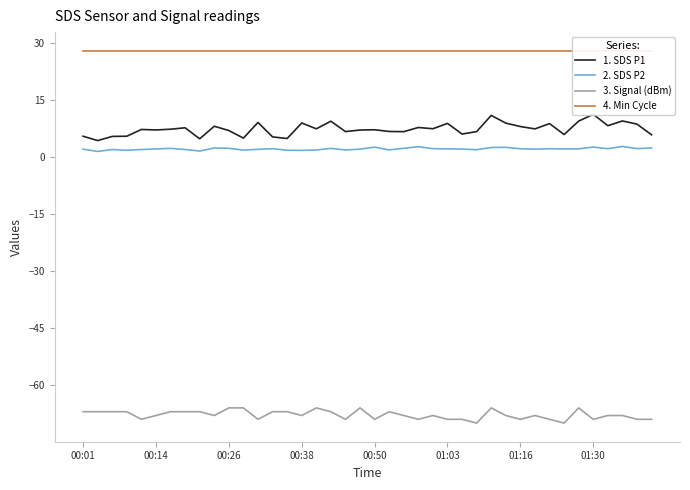

How many data points in 3. Signal (dBm) are above -68?

17